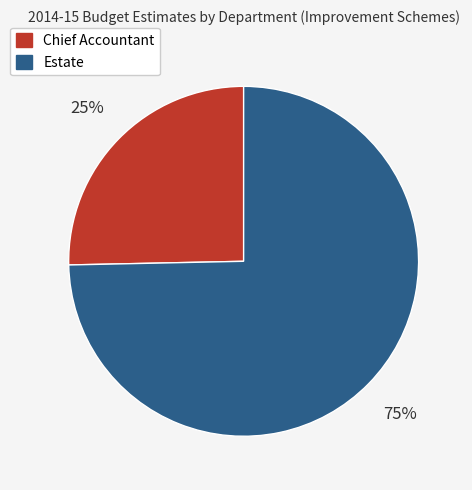

To the nearest percent, what portion does Estate represent?

75%